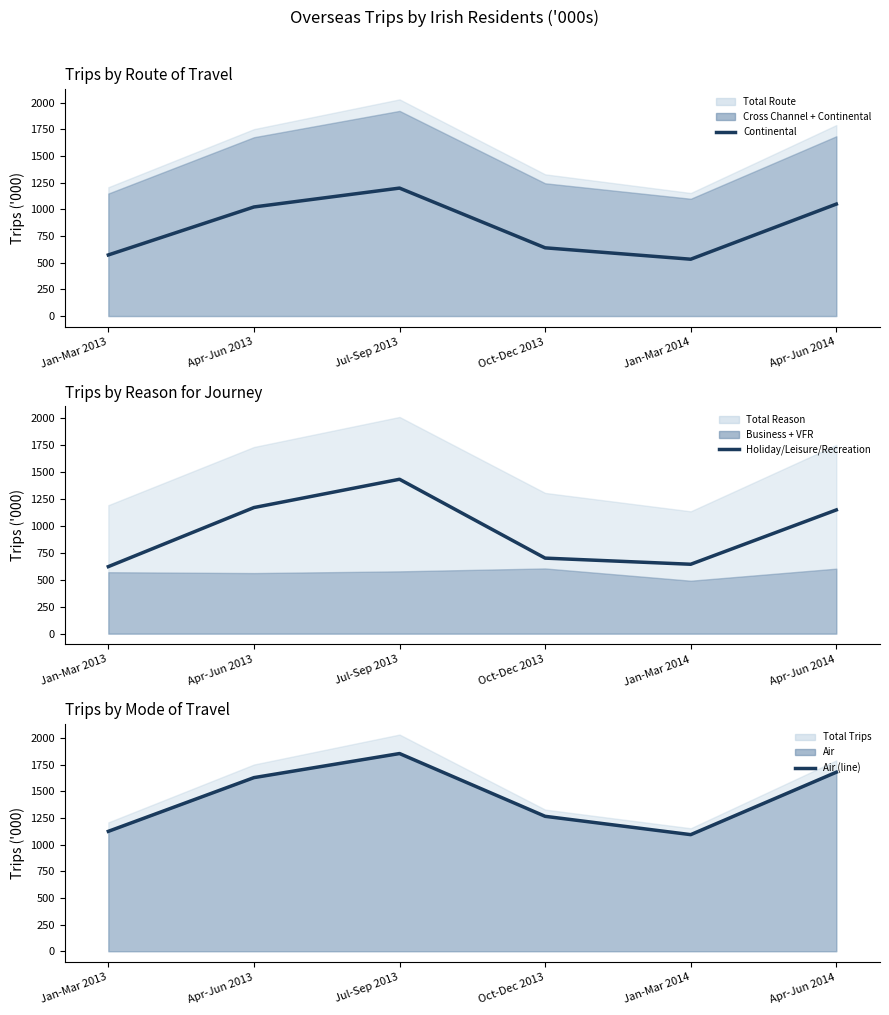

Is it true that Air (line) equals 1855 at Jul-Sep 2013?

True